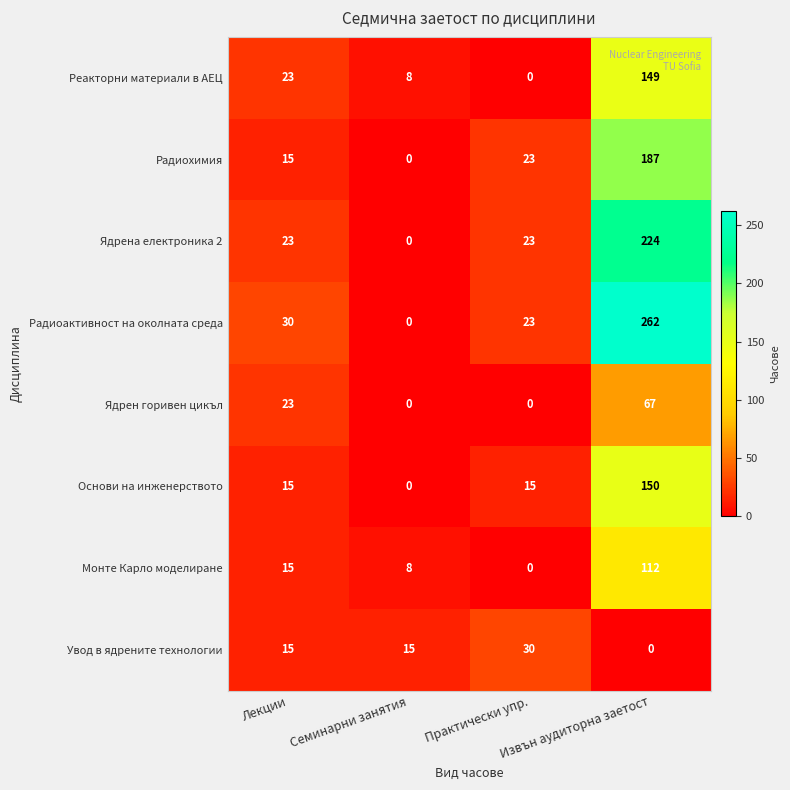

Where is Реакторни материали в АЕЦ nearest to the value 74?

Лекции